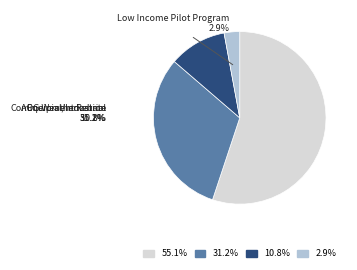

What is the total percentage of Equipment Rebate and AOG Weatherization?

65.9%